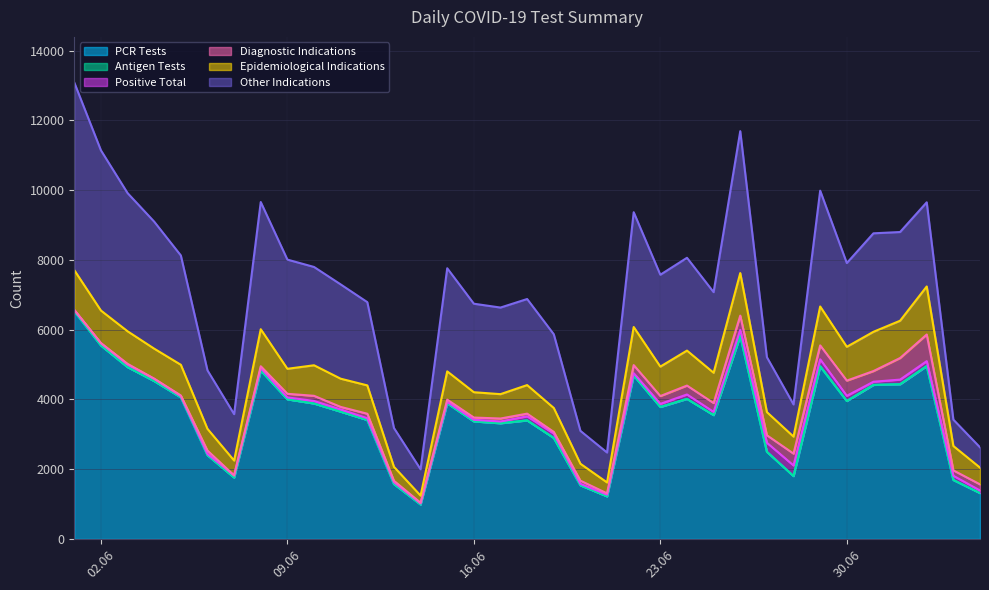

How many values in the Epidemiological Indications series are below 819?

17